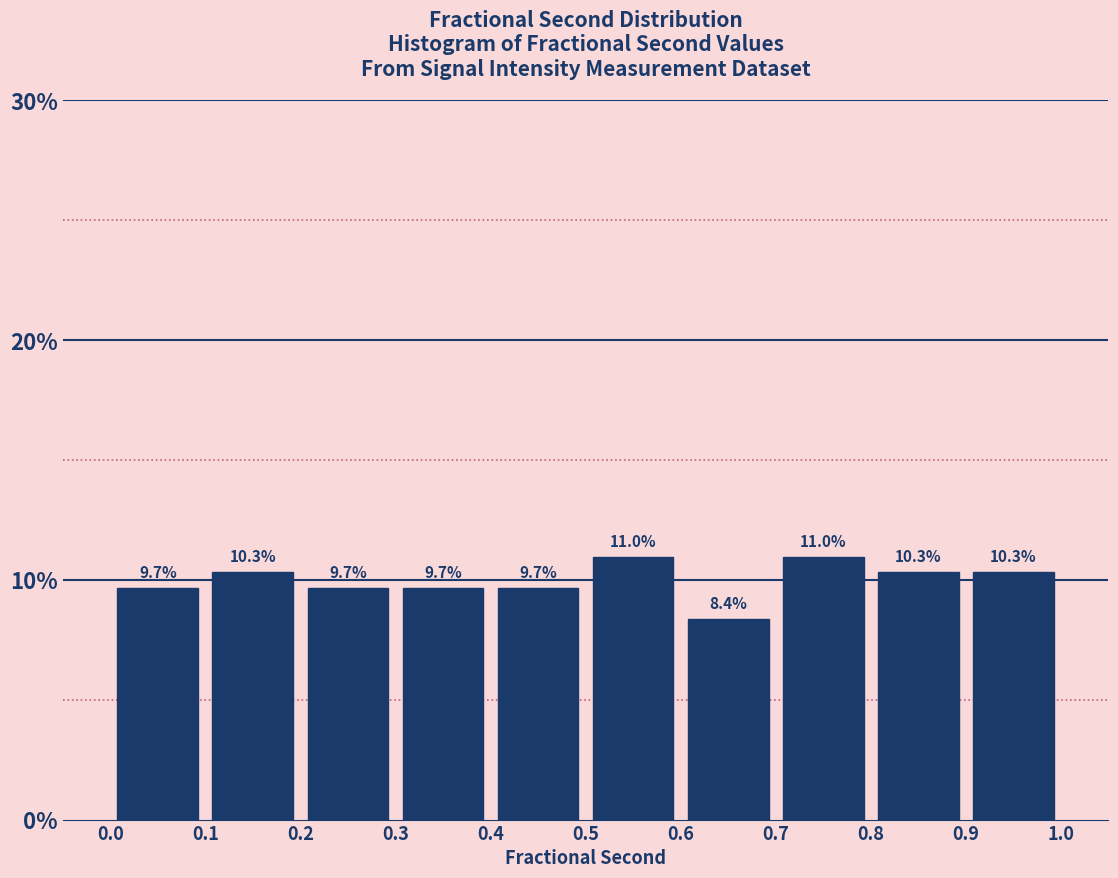

Reading left to right, transcribe this chart: for each bar, give the range it covers on the x-axis and its height.

0.0 to 0.1: 9.7
0.1 to 0.2: 10.3
0.2 to 0.3: 9.7
0.3 to 0.4: 9.7
0.4 to 0.5: 9.7
0.5 to 0.6: 11.0
0.6 to 0.7: 8.4
0.7 to 0.8: 11.0
0.8 to 0.9: 10.3
0.9 to 1.0: 10.3